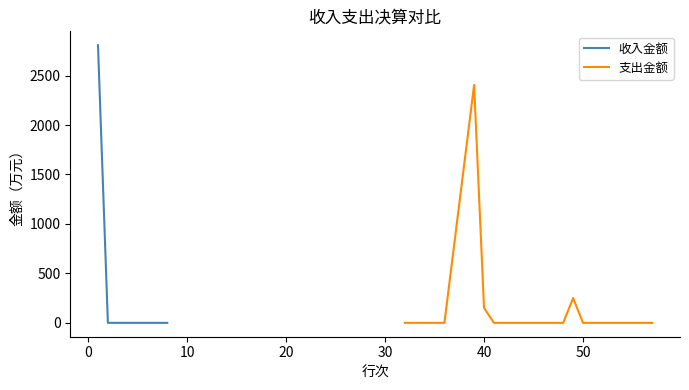

Reading right to left, extract all data points from this chart.

0.0	0.0	0.0	0.0	0.0	0.0	0.0	2806.9